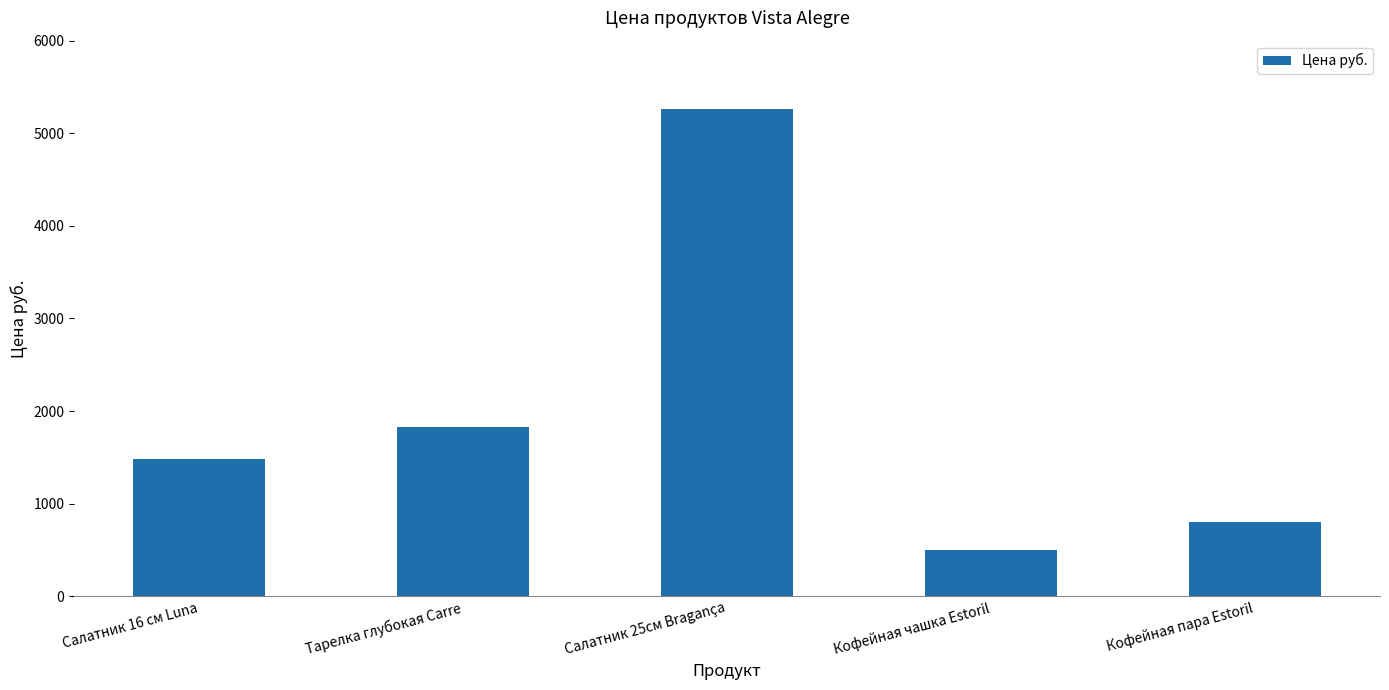

What is the greatest value displayed?

5265